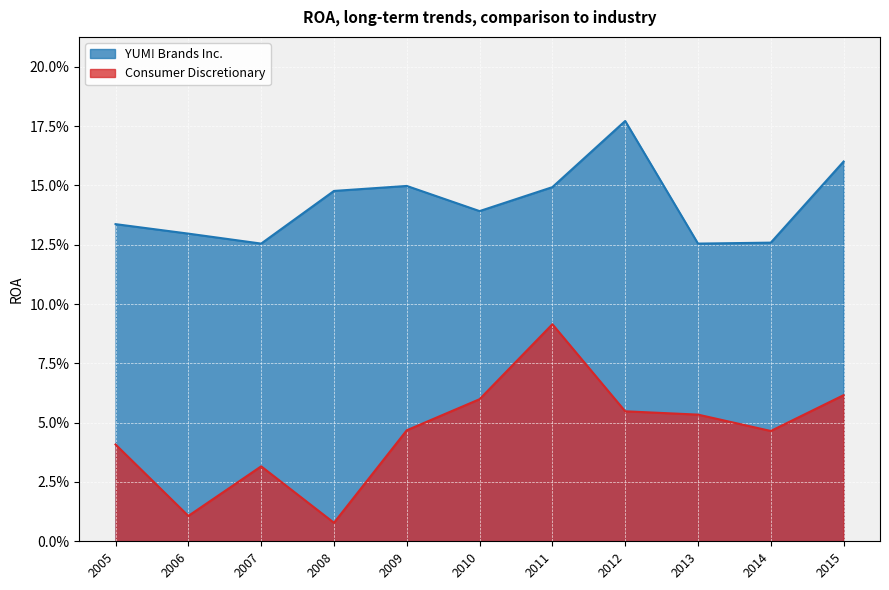

At which category is the sum across all series the highest?

2011